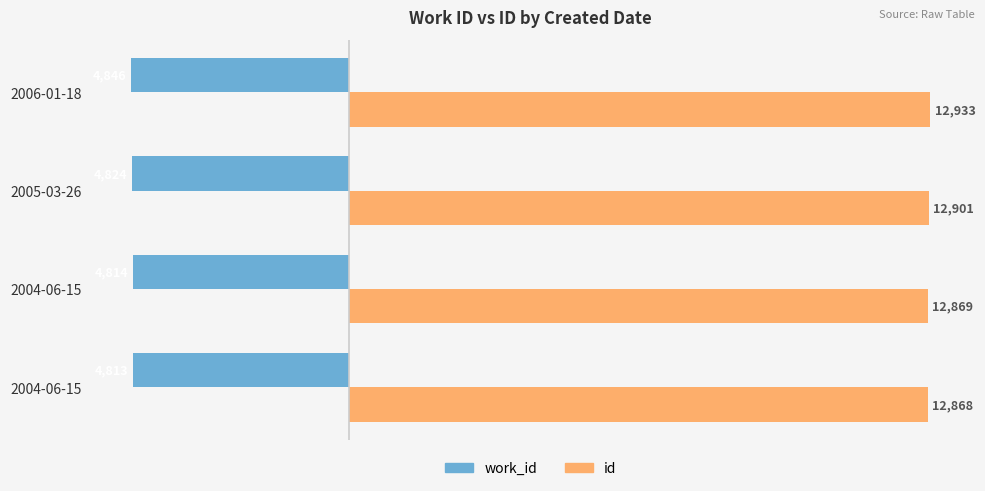

How many data points in work_id are less than -4814?

2